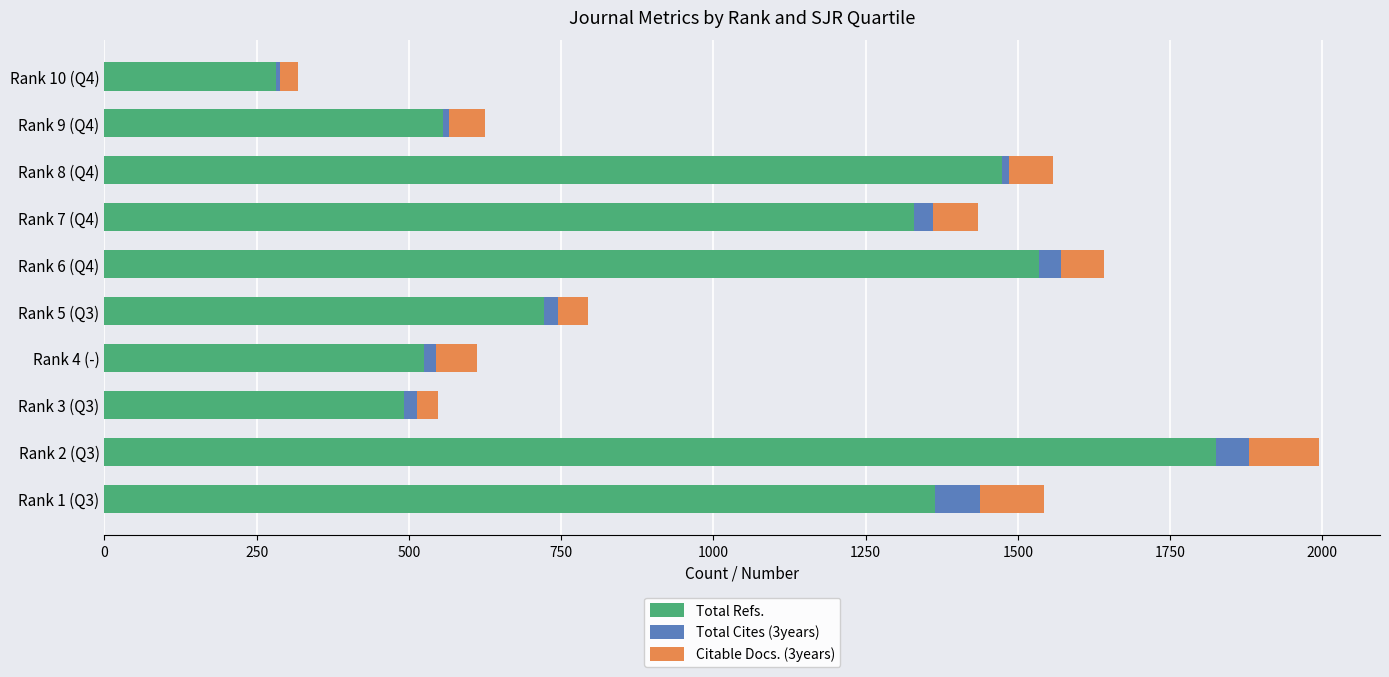

What is the difference between the maximum and minimum values in the Total Refs. series?

1544